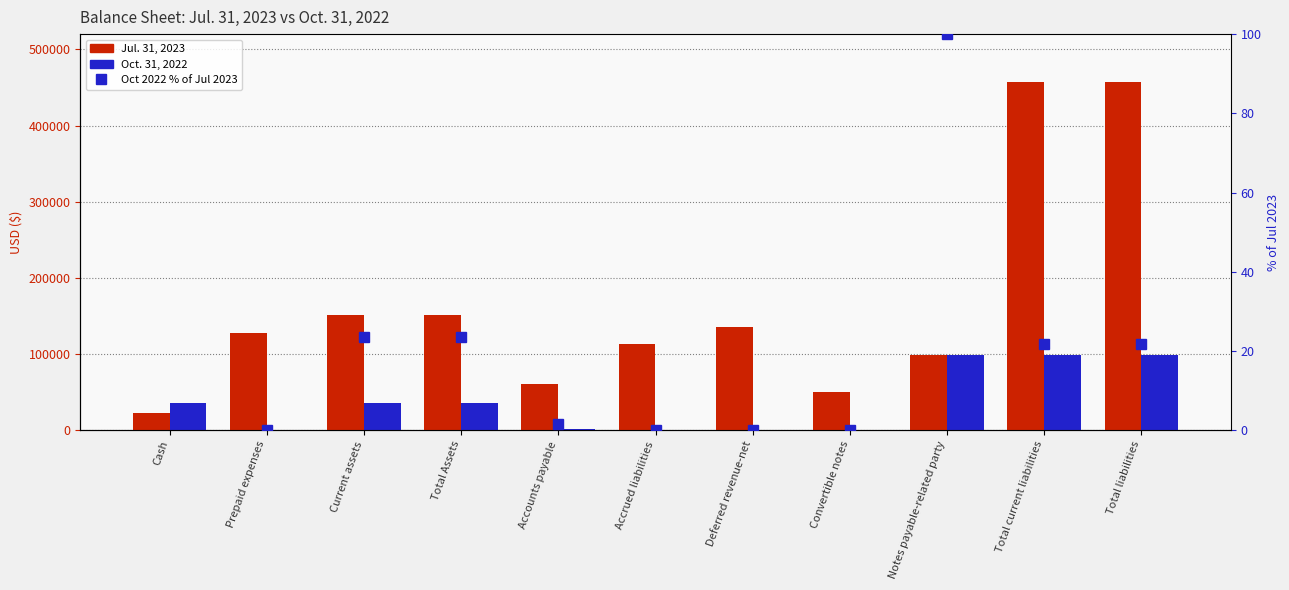

What is the average value of the Oct. 31, 2022 series?

36808.6